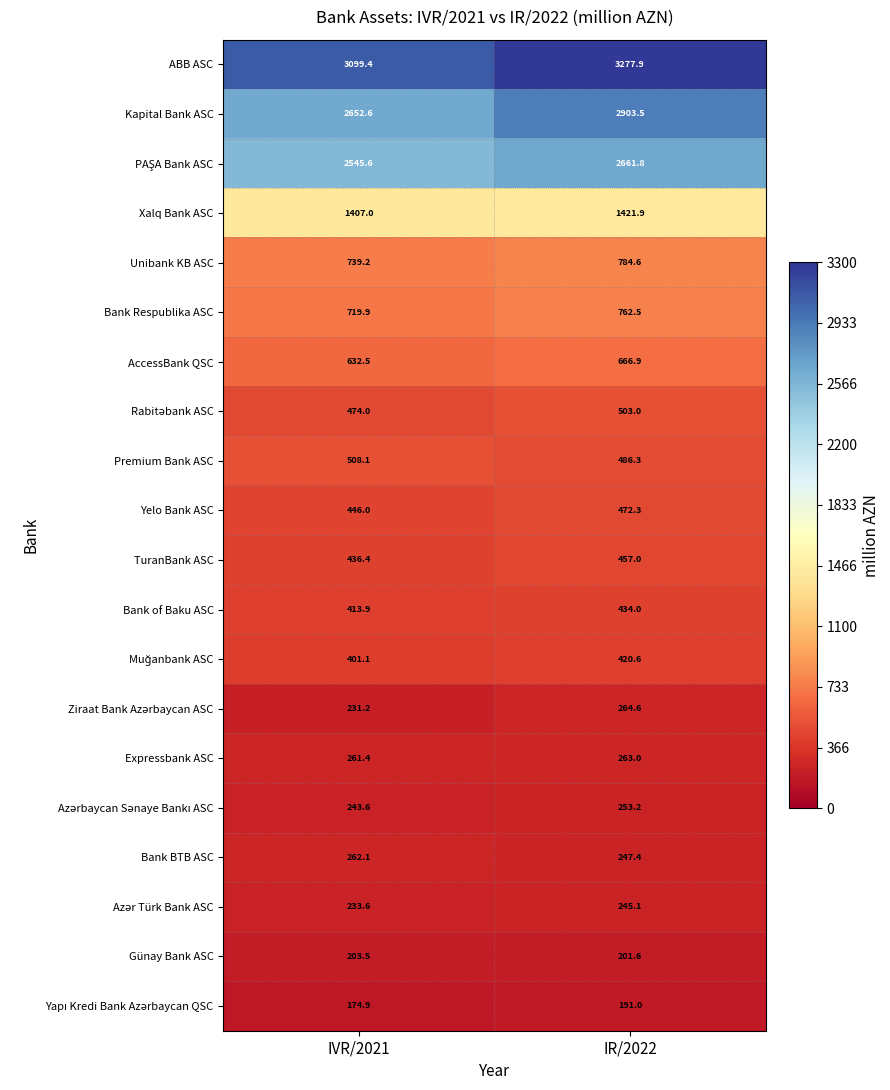

At which label is Bank of Baku ASC closest to 423?

IVR/2021